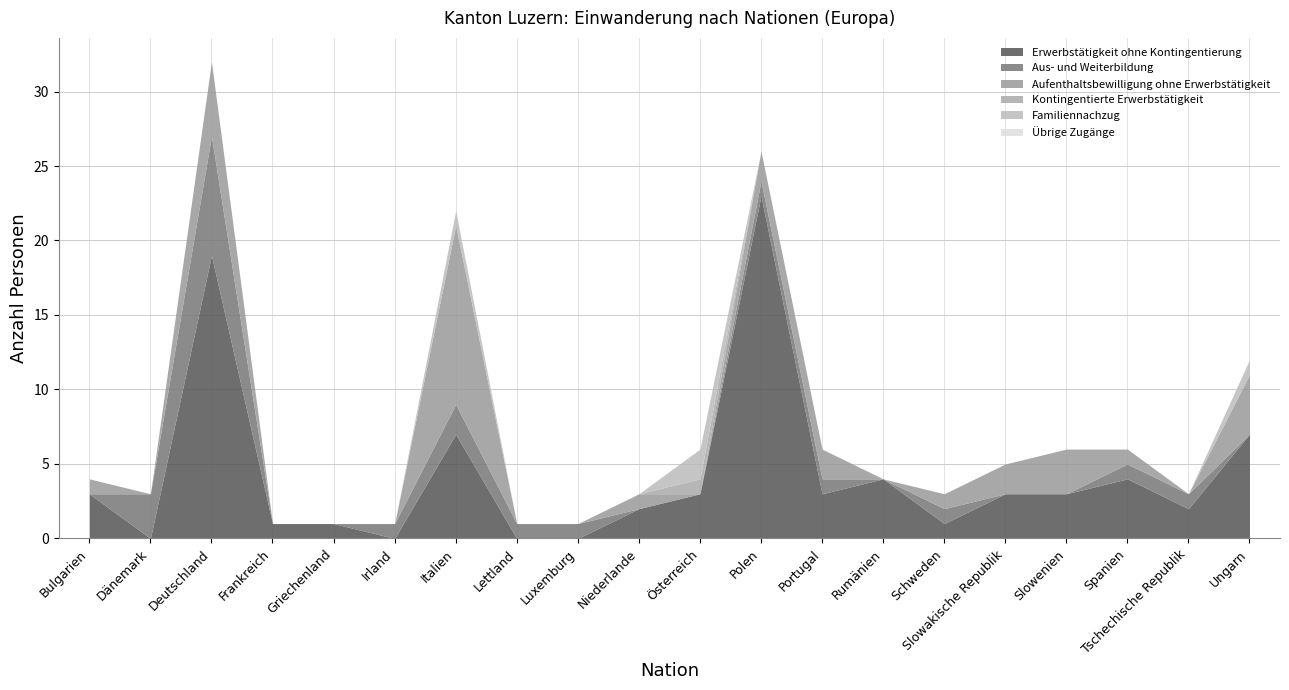

True or false: Übrige Zugänge and Kontingentierte Erwerbstätigkeit cross at least once.

False